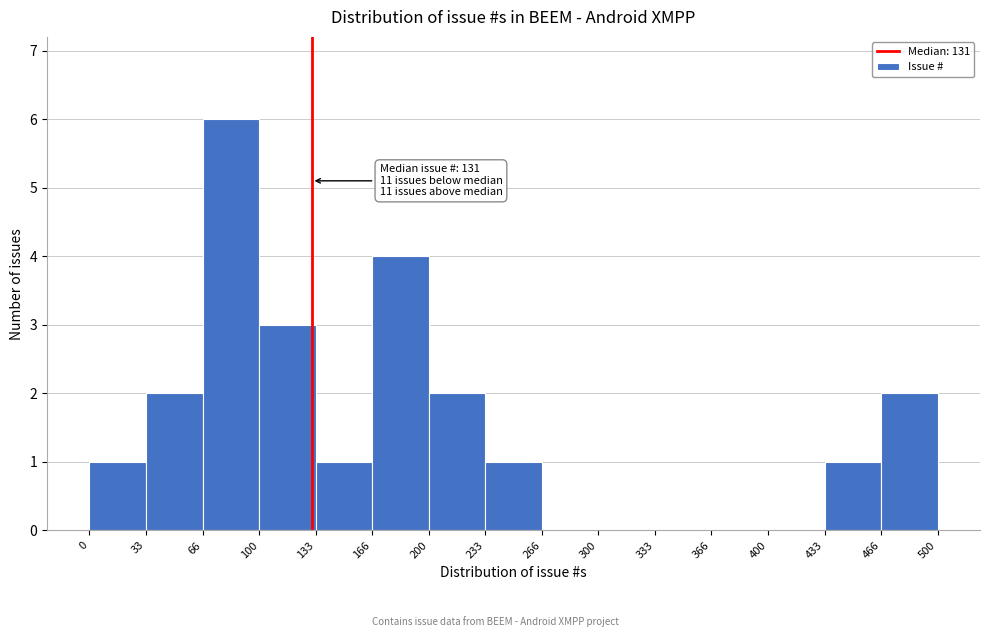

Which range on the x-axis has the tallest bar?

66 to 100